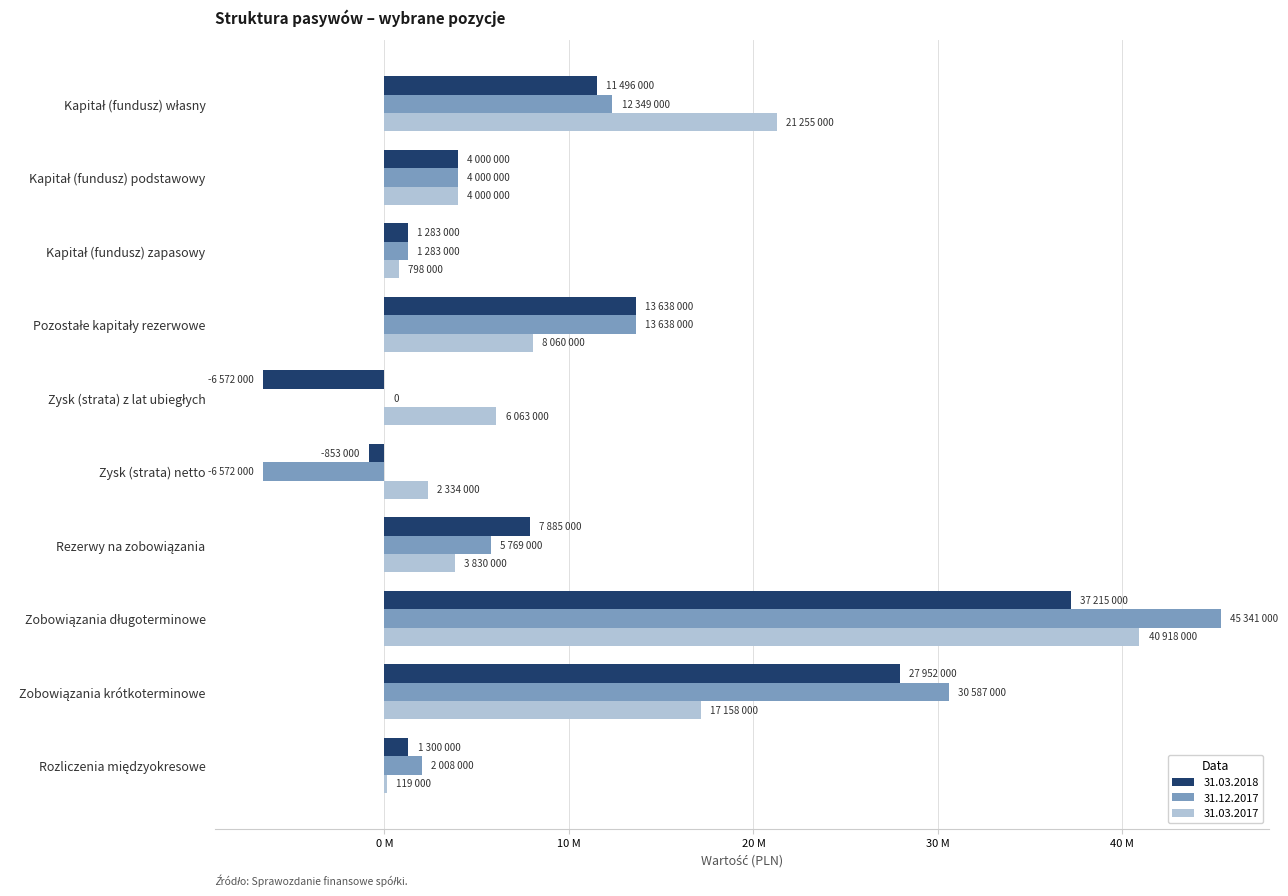

Which label corresponds to the smallest value in the chart?

Zysk (strata) z lat ubiegłych